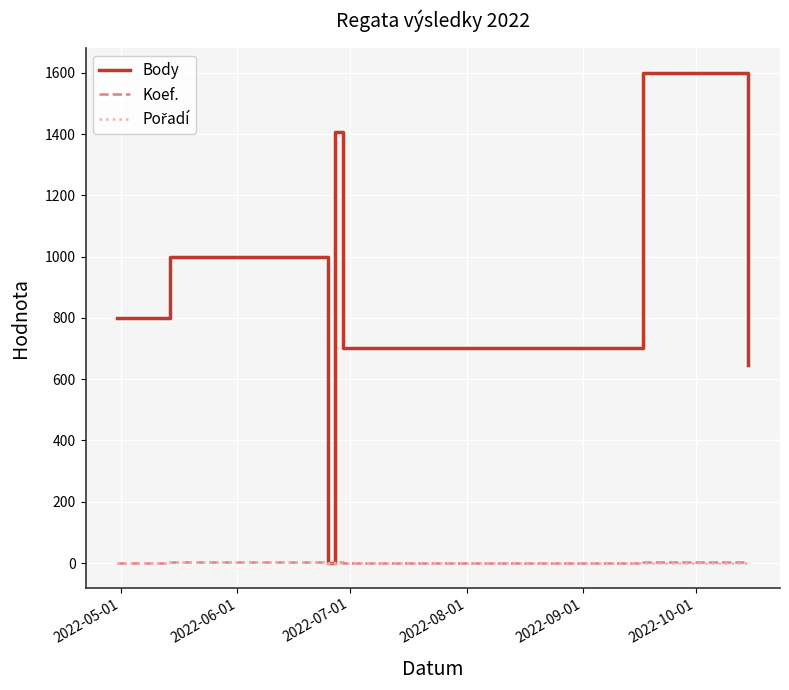

Which series has the largest total across all categories?

Body